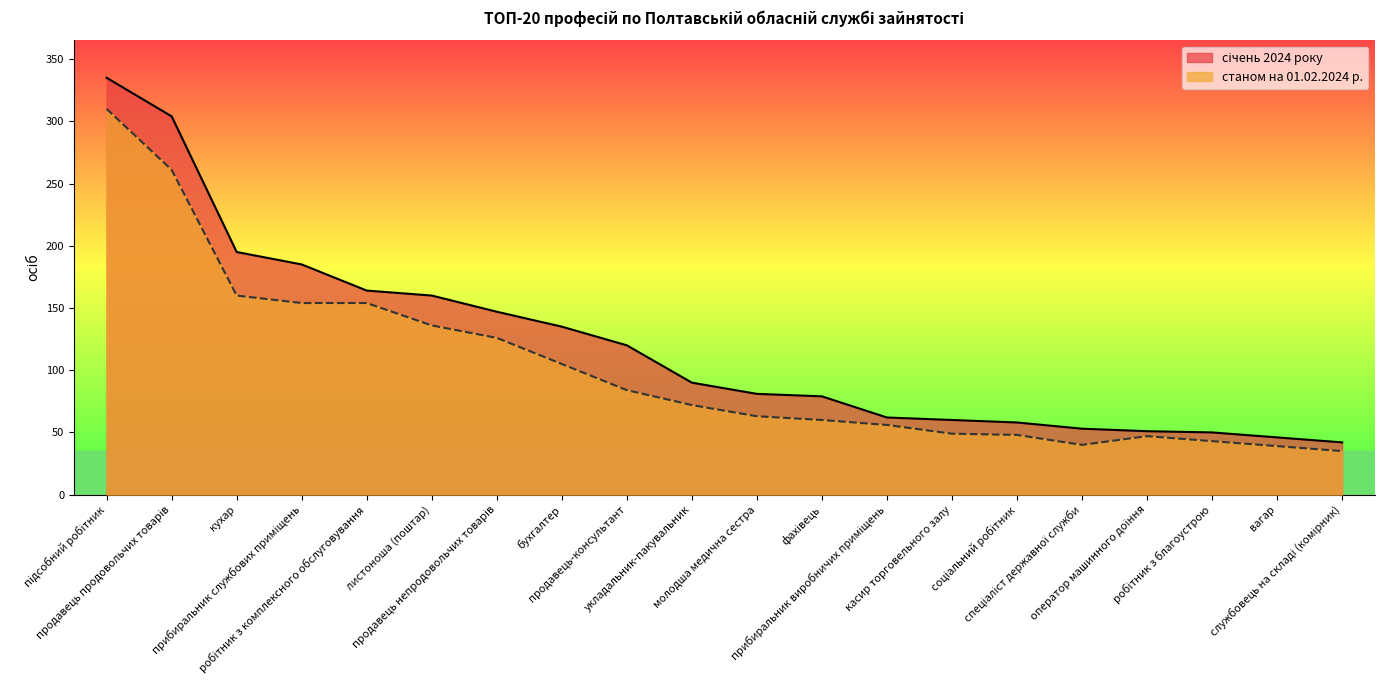

Does the chart display data point markers on the line(s)?

No